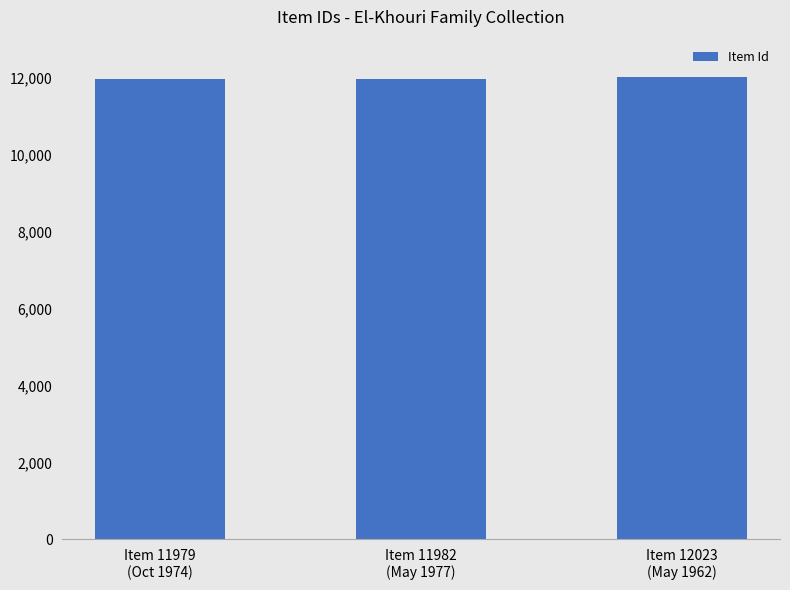

What is the value of the 3rd bar from the left?

12023